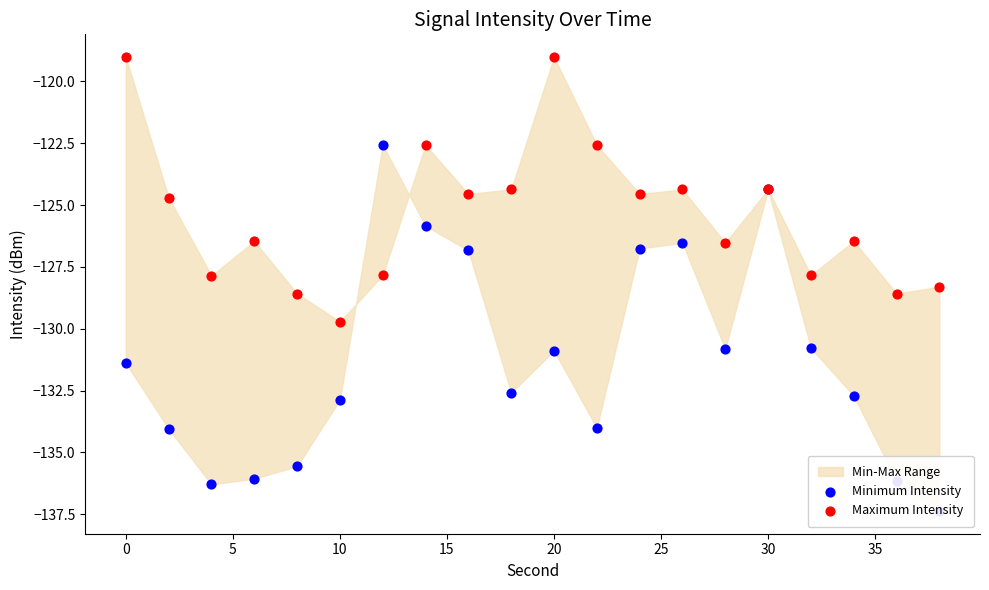

At which category is the sum across all series the highest?

30